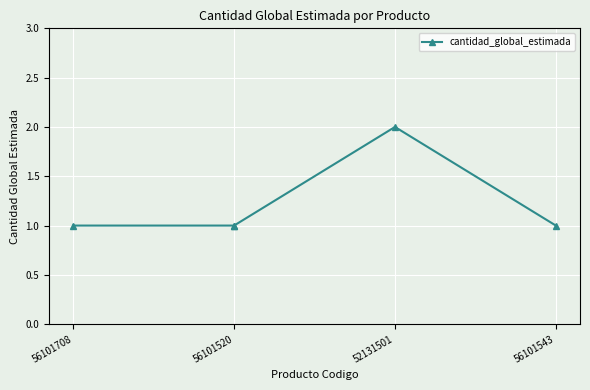

What is the maximum value shown in the chart?

2